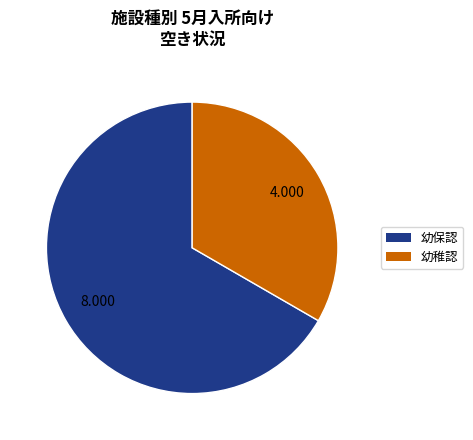

Is there a majority slice in this chart?

Yes